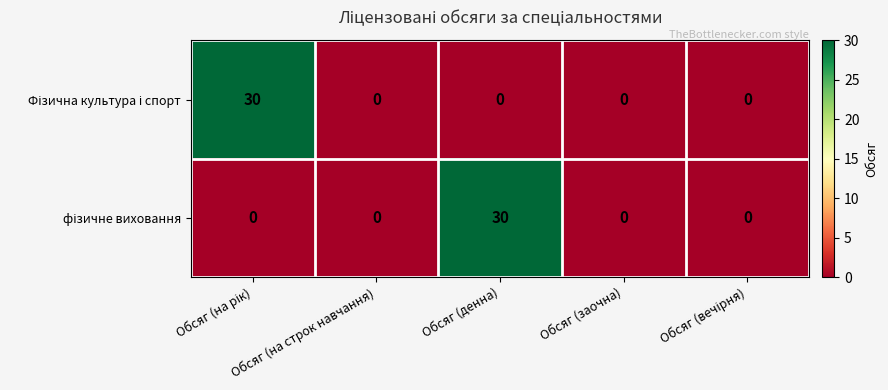

What is the total value across all series at Обсяг (денна)?

30